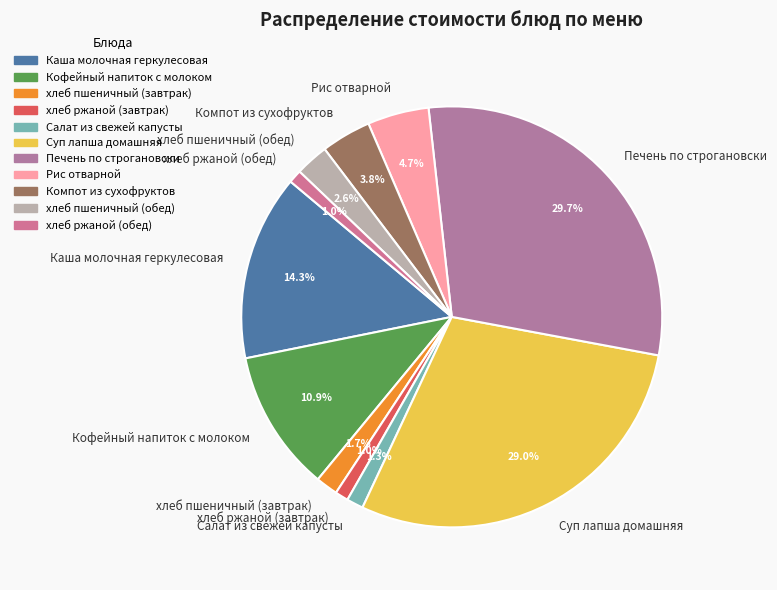

Is хлеб пшеничный (обед) the majority of the pie?

No